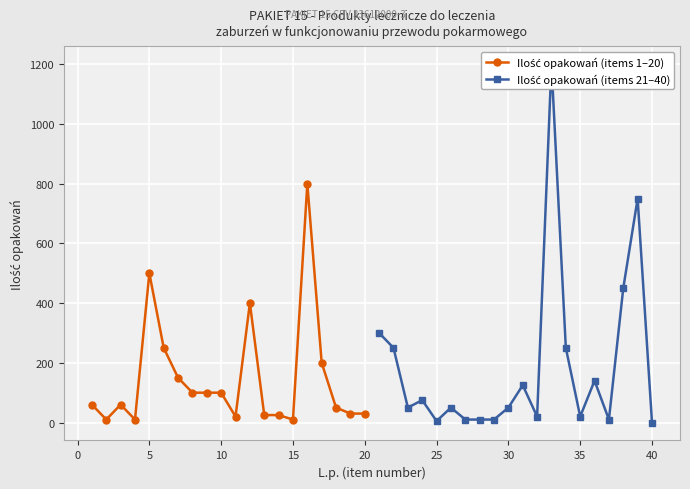

The Ilość opakowań (items 1–20) series shows 64 at 30. True or false?

False